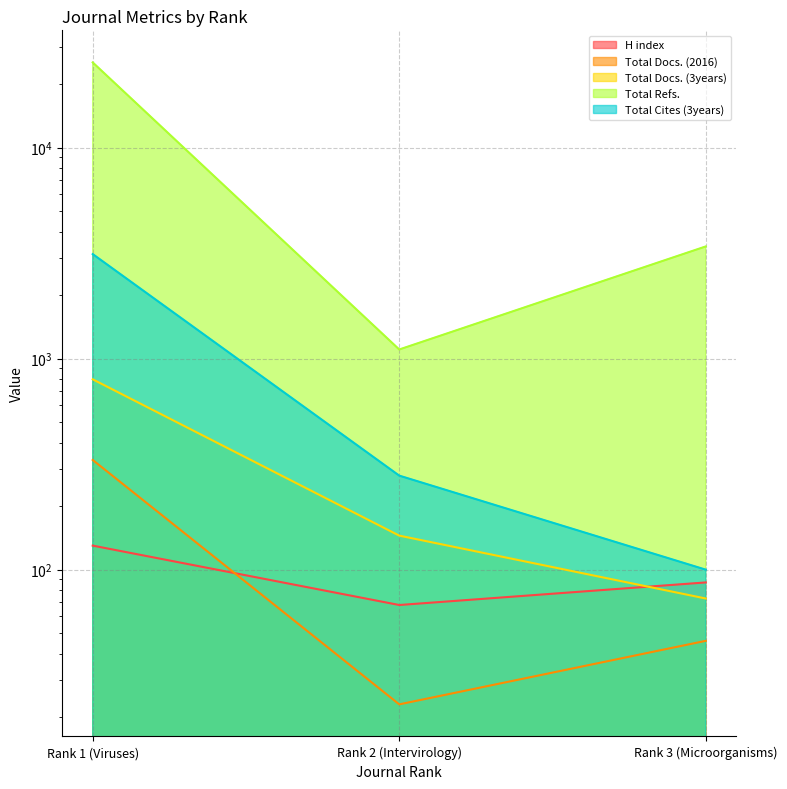

Reading left to right, list all the values displayed in this chart.

H index: Rank 1 (Viruses)=130	Rank 2 (Intervirology)=68	Rank 3 (Microorganisms)=87
Total Docs. (2016): Rank 1 (Viruses)=331	Rank 2 (Intervirology)=23	Rank 3 (Microorganisms)=46
Total Docs. (3years): Rank 1 (Viruses)=798	Rank 2 (Intervirology)=145	Rank 3 (Microorganisms)=73
Total Refs.: Rank 1 (Viruses)=25332	Rank 2 (Intervirology)=1105	Rank 3 (Microorganisms)=3402
Total Cites (3years): Rank 1 (Viruses)=3129	Rank 2 (Intervirology)=279	Rank 3 (Microorganisms)=100